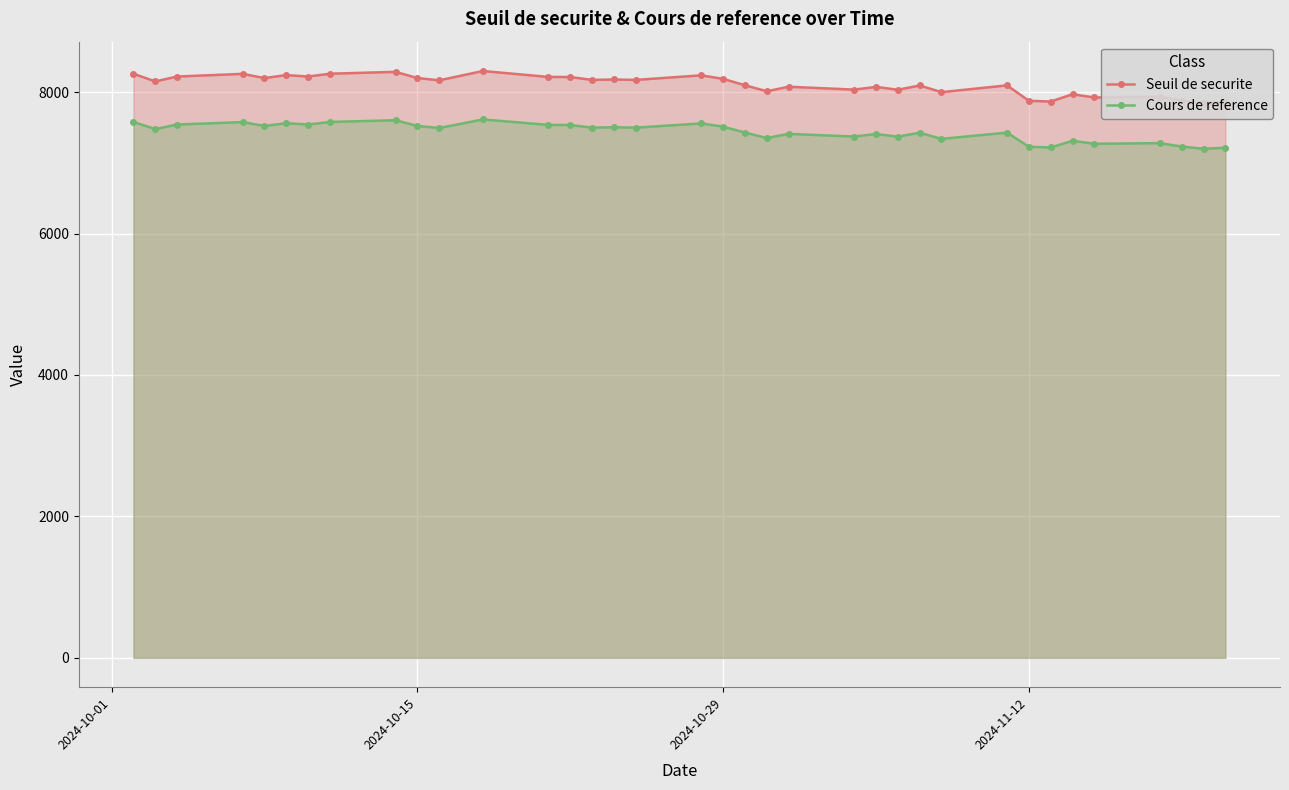

True or false: Cours de reference has more than 2 interior local peaks.

True